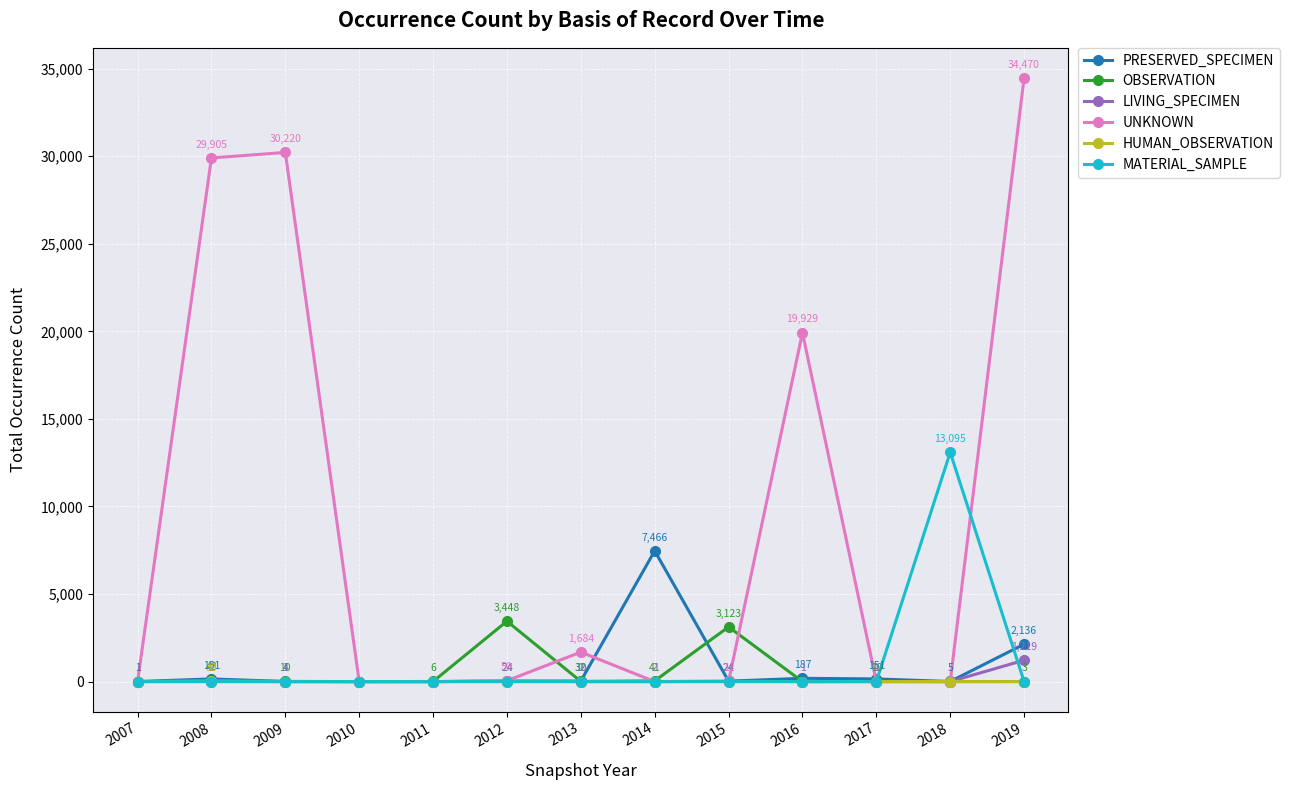

At how many categories does at least one series exceed 15974?

4